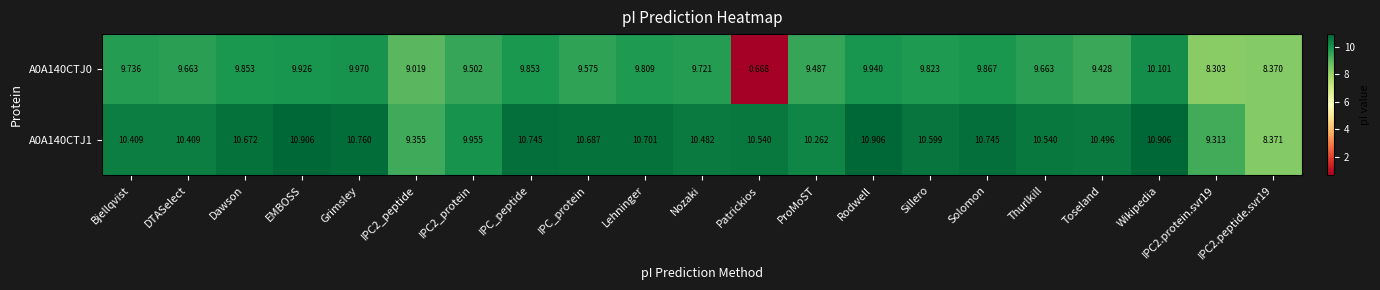

Which label corresponds to the smallest value in the chart?

Patrickios